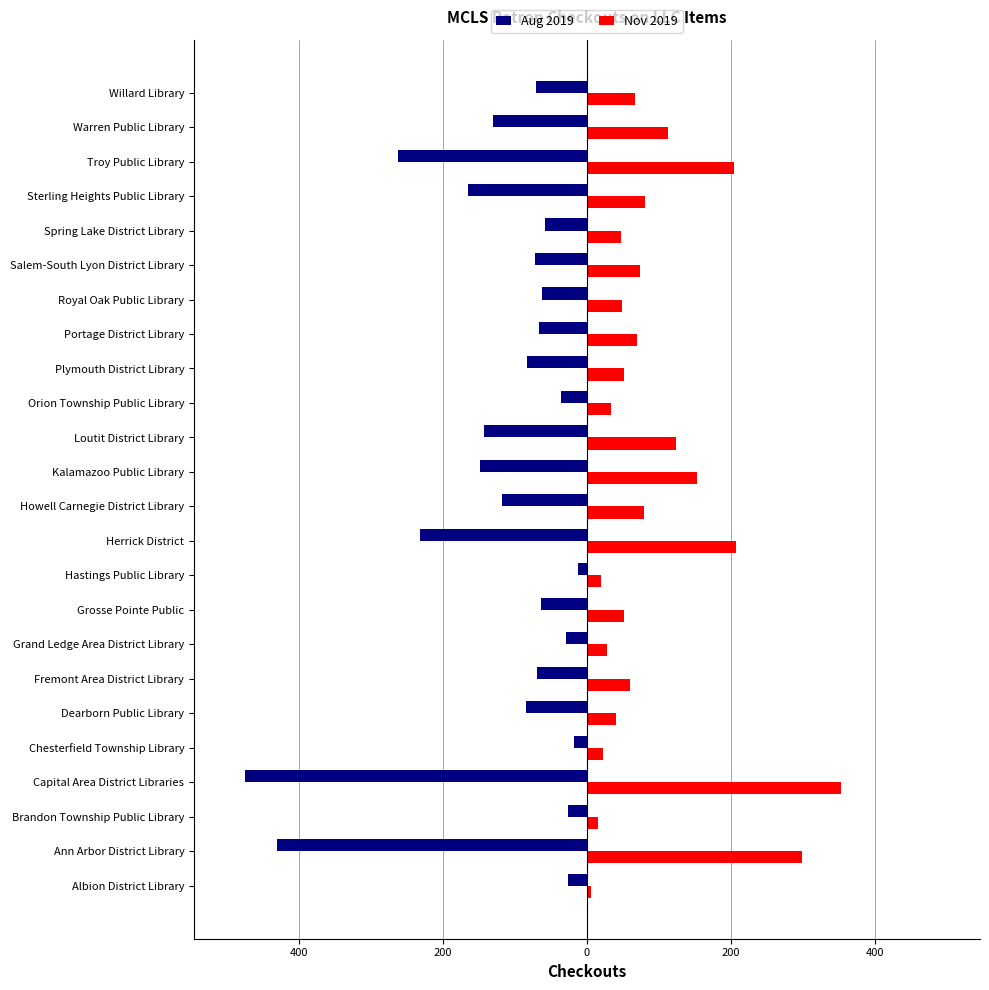

What are all the series names shown in the legend?

Aug 2019, Nov 2019